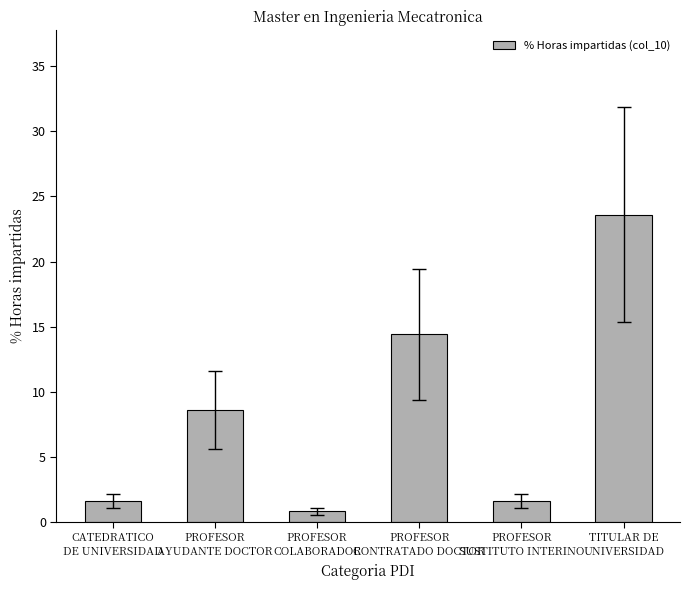

What is the smallest value displayed?

0.8